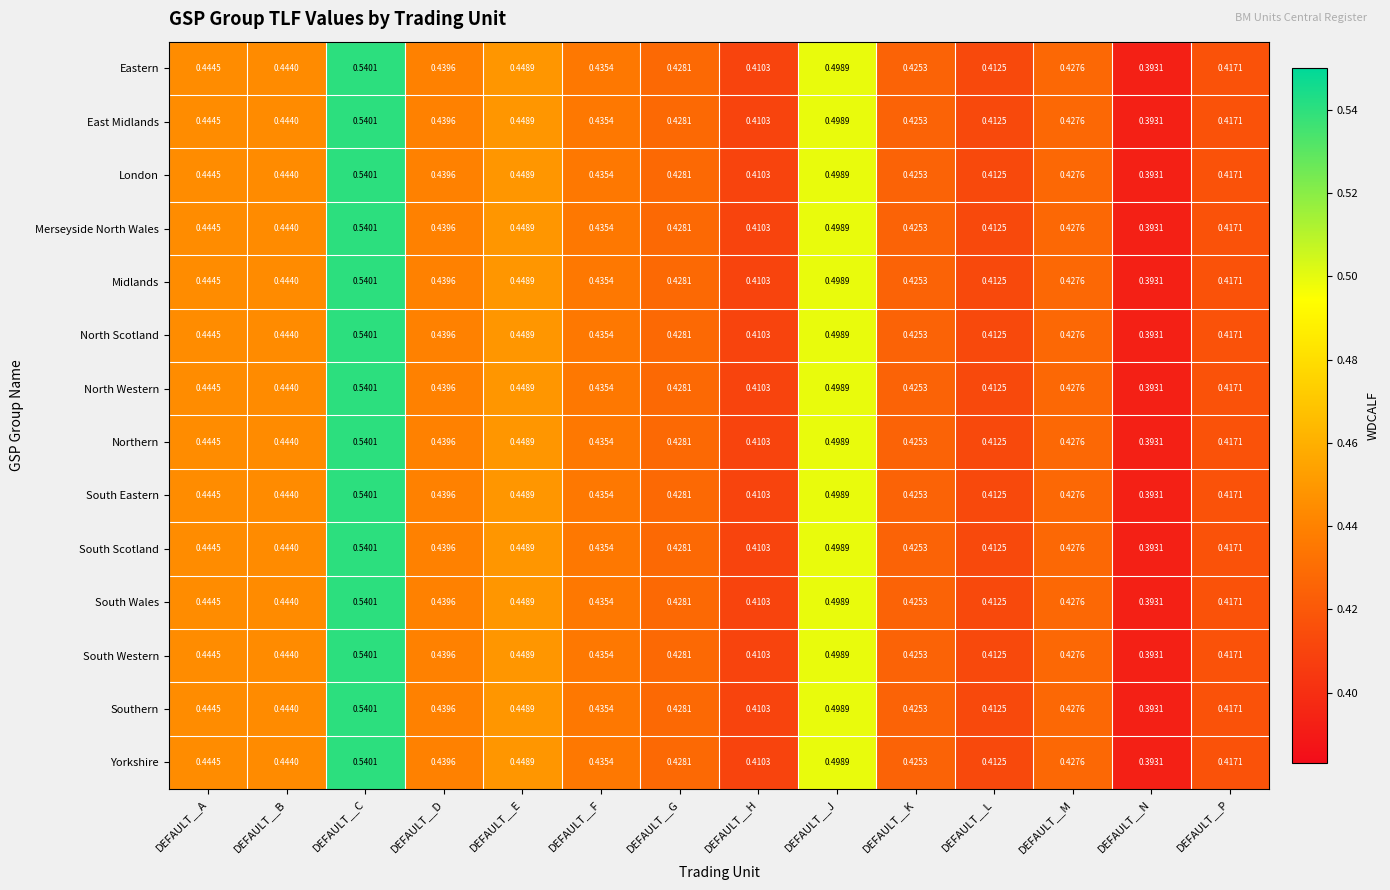

Where is East Midlands nearest to the value 0?

DEFAULT__N